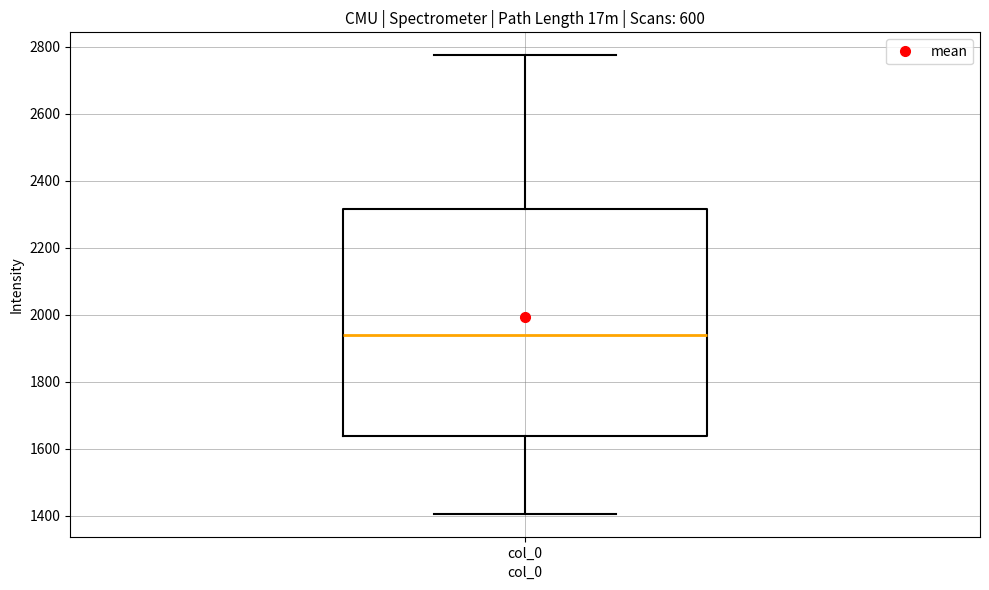

Read this box plot against the y-axis: the position of the median line, the range covered by the box, and the ends of both whiskers. The values are not printed on the chart, so give them approximately, as read against the axis.

median 1940, box 1640 to 2320, whiskers 1400 to 2780